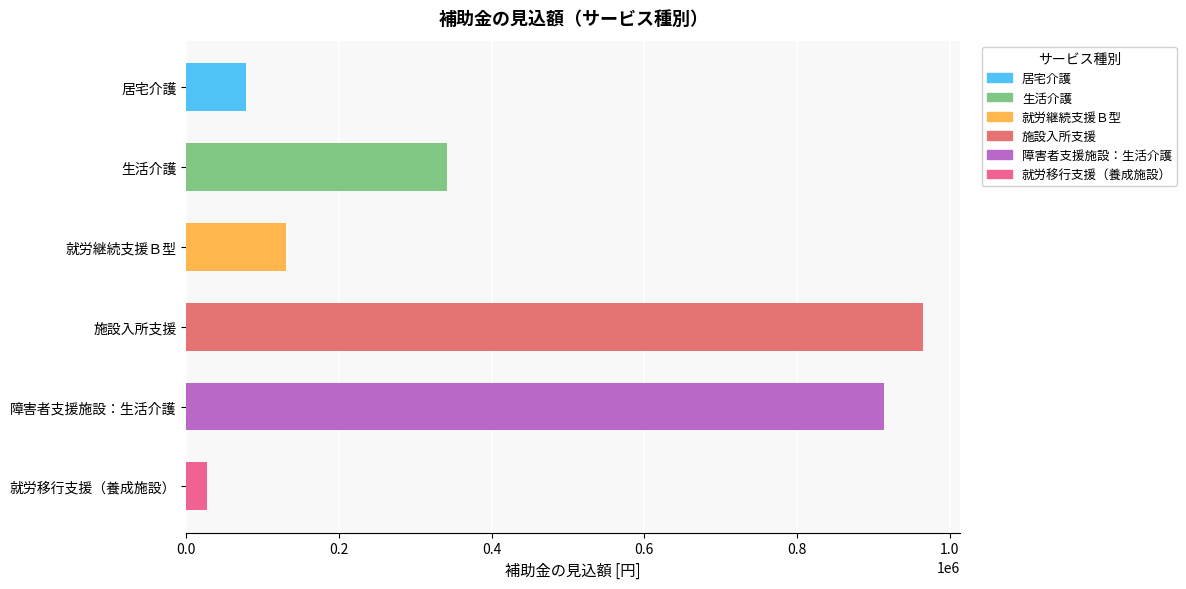

Approximately how many times larger is the value at 生活介護 compared to 障害者支援施設：生活介護?

0.4